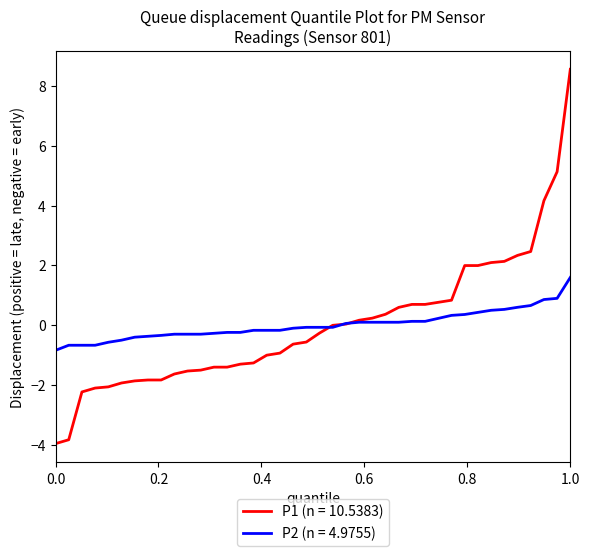

Which series has the largest range (max minus min)?

P1 (n = 10.5383)